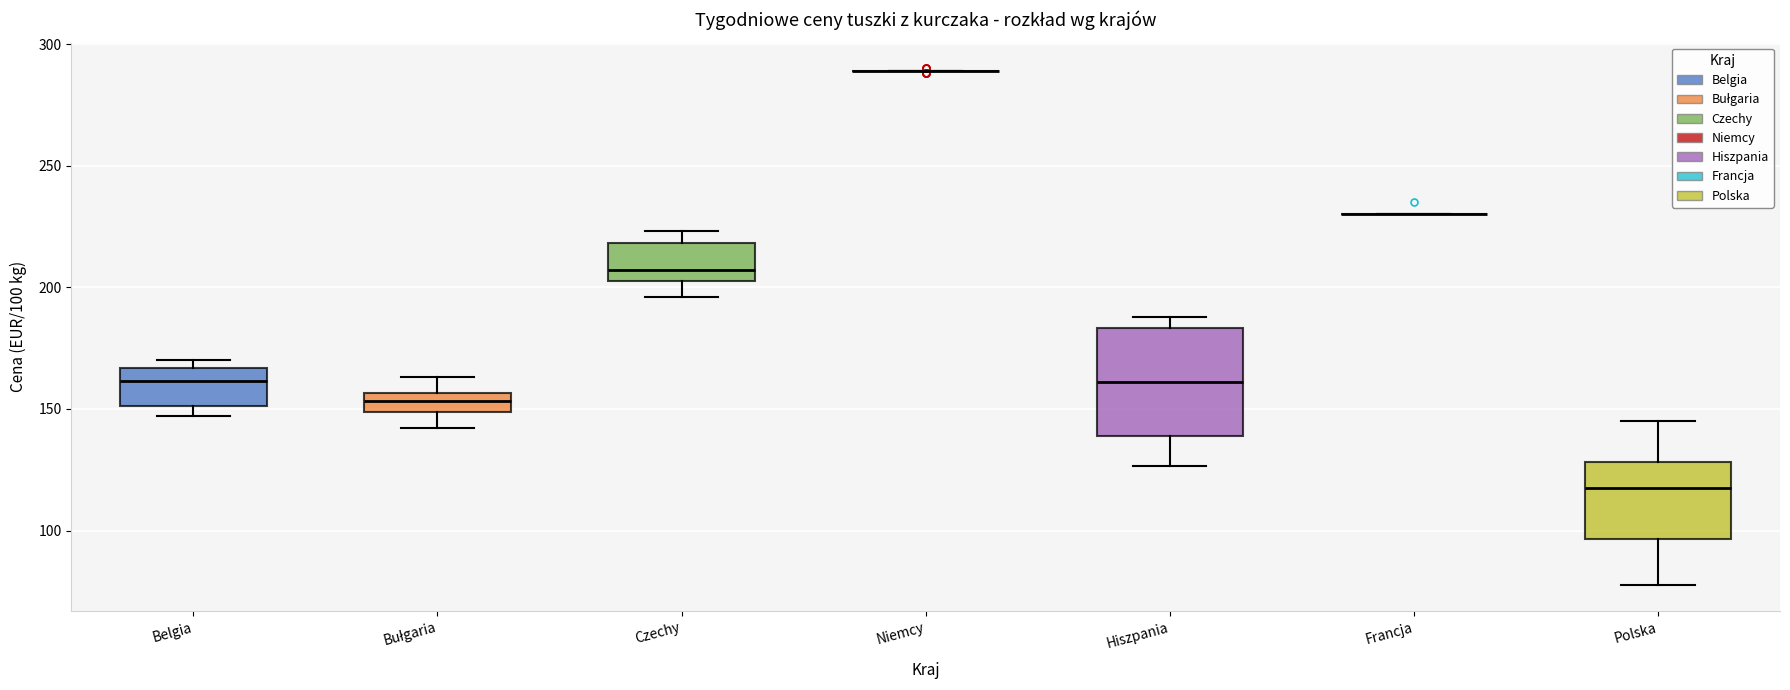

Reading left to right, transcribe this box plot: for each box, give where its median line is, the range the box spans, and where its two whiskers end, as read against the y-axis. The values are not printed on the chart, so give them approximately, as read against the axis.

Belgia: median 160, box 150 to 165, whiskers 145 to 170
Bułgaria: median 155 (inside the box), box 150 to 155, whiskers 140 to 165
Czechy: median 205 (just above the box's lower edge), box 205 to 220, whiskers 195 to 225
Niemcy: box collapsed to a line at 290, whiskers 290 to 290
Hiszpania: median 160, box 140 to 185, whiskers 125 to 190
Francja: box collapsed to a line at 230, whiskers 230 to 230
Polska: median 115, box 95 to 130, whiskers 80 to 145